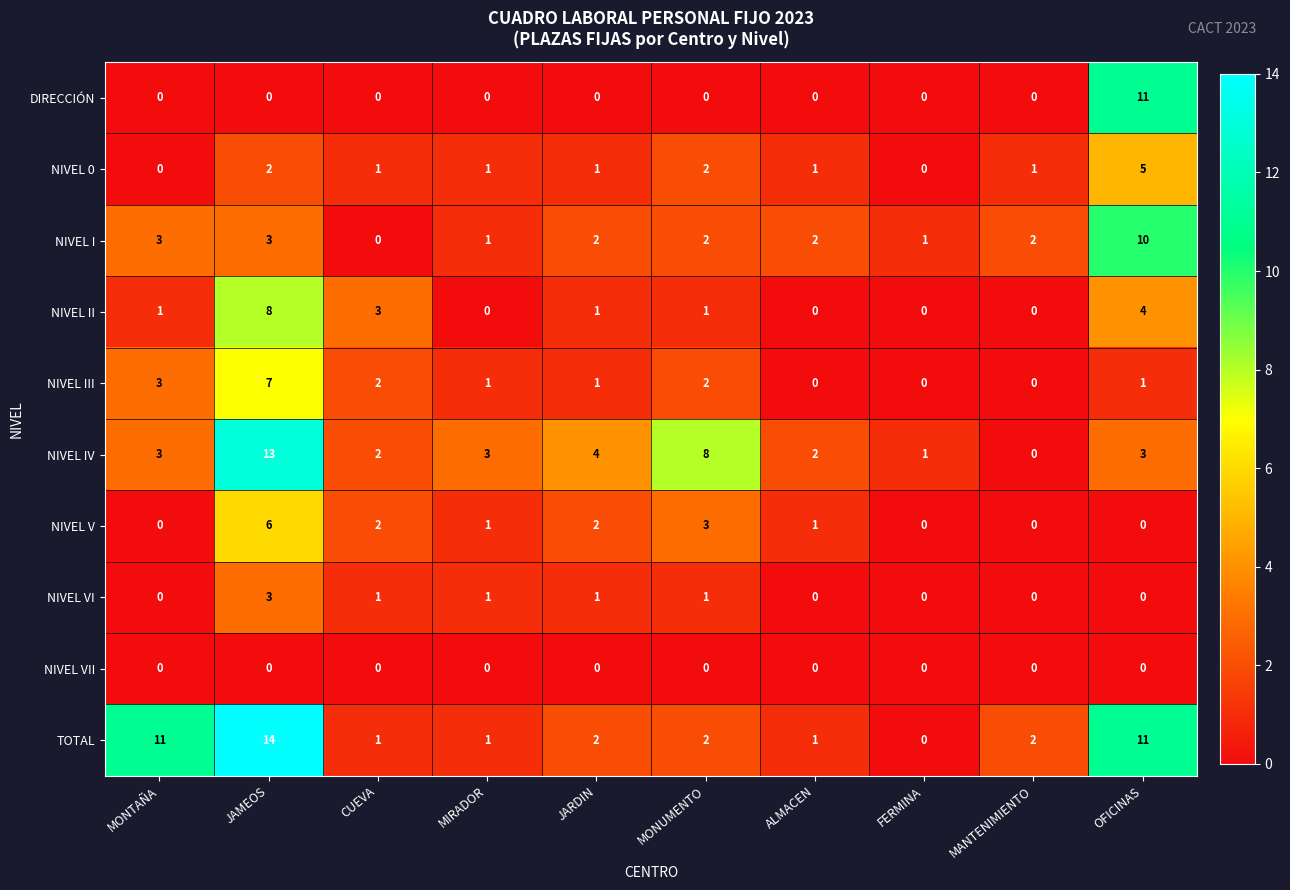

Rank the series by their maximum value, from highest to lowest.

TOTAL, NIVEL IV, DIRECCIÓN, NIVEL I, NIVEL II, NIVEL III, NIVEL V, NIVEL 0, NIVEL VI, NIVEL VII